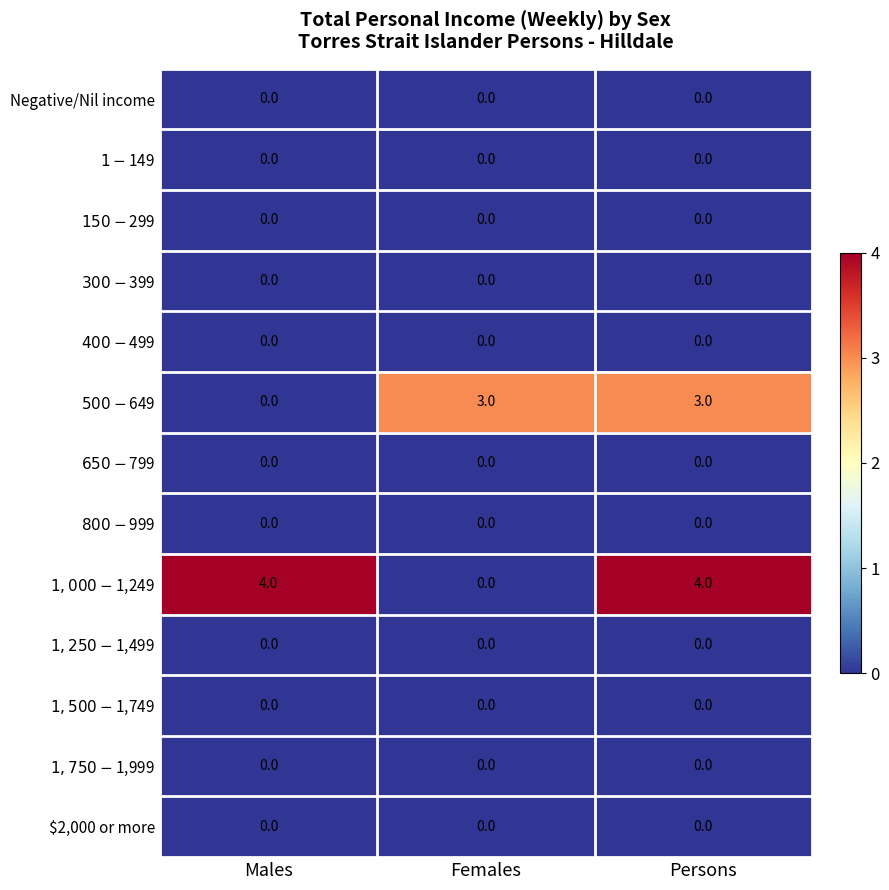

What is the spread (max minus min) of values at Males?

4